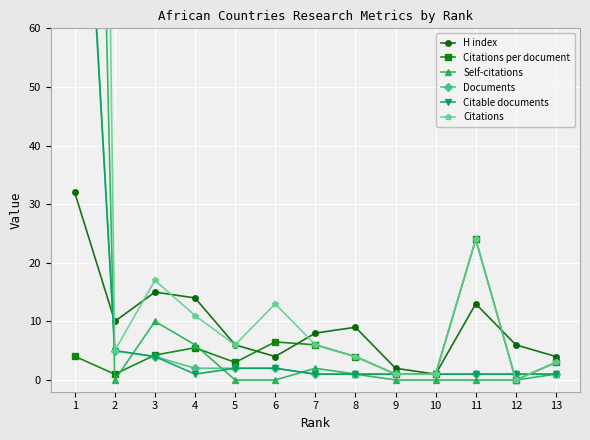

Where is H index nearest to the value 16?

3